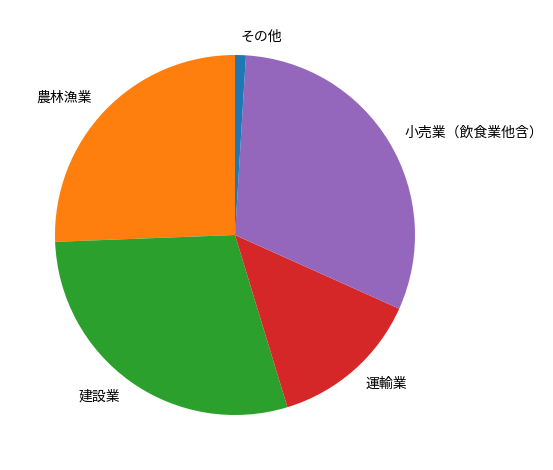

Rank the categories by value from lowest to highest.

その他, 運輸業, 農林漁業, 建設業, 小売業（飲食業他含）